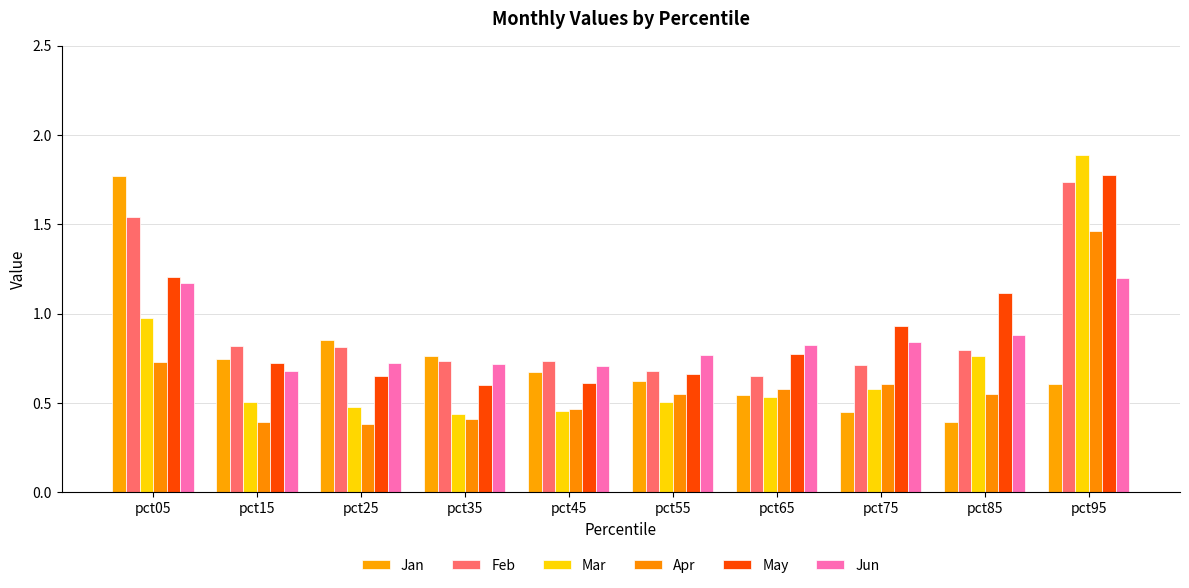

Reading right to left, transcribe all the data shown in this chart.

Jan: pct95=0.6	pct85=0.4	pct75=0.4	pct65=0.5	pct55=0.6	pct45=0.7	pct35=0.8	pct25=0.9	pct15=0.7	pct05=1.8
Feb: pct95=1.7	pct85=0.8	pct75=0.7	pct65=0.7	pct55=0.7	pct45=0.7	pct35=0.7	pct25=0.8	pct15=0.8	pct05=1.5
Mar: pct95=1.9	pct85=0.8	pct75=0.6	pct65=0.5	pct55=0.5	pct45=0.5	pct35=0.4	pct25=0.5	pct15=0.5	pct05=1.0
Apr: pct95=1.5	pct85=0.6	pct75=0.6	pct65=0.6	pct55=0.5	pct45=0.5	pct35=0.4	pct25=0.4	pct15=0.4	pct05=0.7
May: pct95=1.8	pct85=1.1	pct75=0.9	pct65=0.8	pct55=0.7	pct45=0.6	pct35=0.6	pct25=0.6	pct15=0.7	pct05=1.2
Jun: pct95=1.2	pct85=0.9	pct75=0.8	pct65=0.8	pct55=0.8	pct45=0.7	pct35=0.7	pct25=0.7	pct15=0.7	pct05=1.2